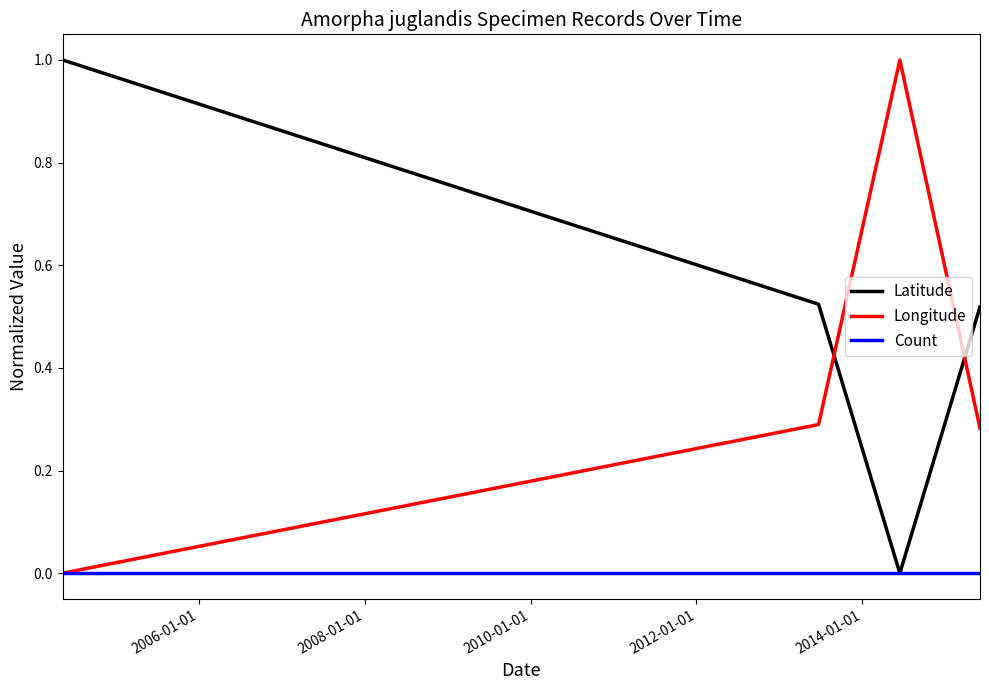

What is the maximum value for Longitude?

1.0